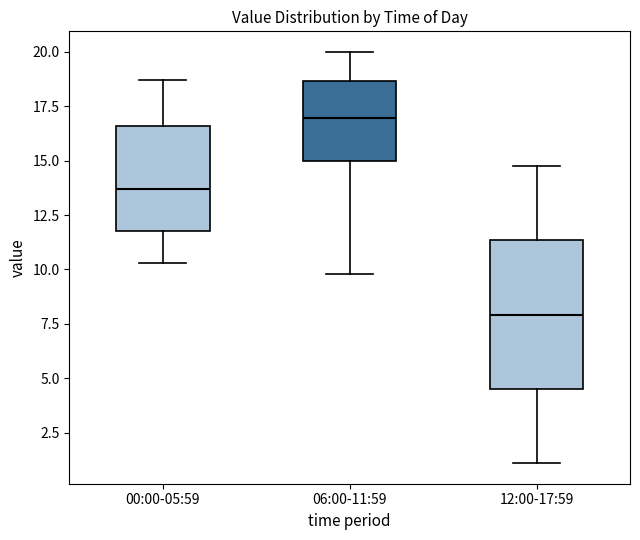

Reading left to right, read every box against the y-axis: the position of its median line, the range the box covers, and the ends of its whiskers. The values are not printed on the chart, so give them approximately, as read against the axis.

00:00-05:59: median 13.5, box 12.0 to 16.5, whiskers 10.5 to 18.5
06:00-11:59: median 17.0, box 15.0 to 18.5, whiskers 10.0 to 20.0
12:00-17:59: median 8.0, box 4.5 to 11.5, whiskers 1.0 to 15.0